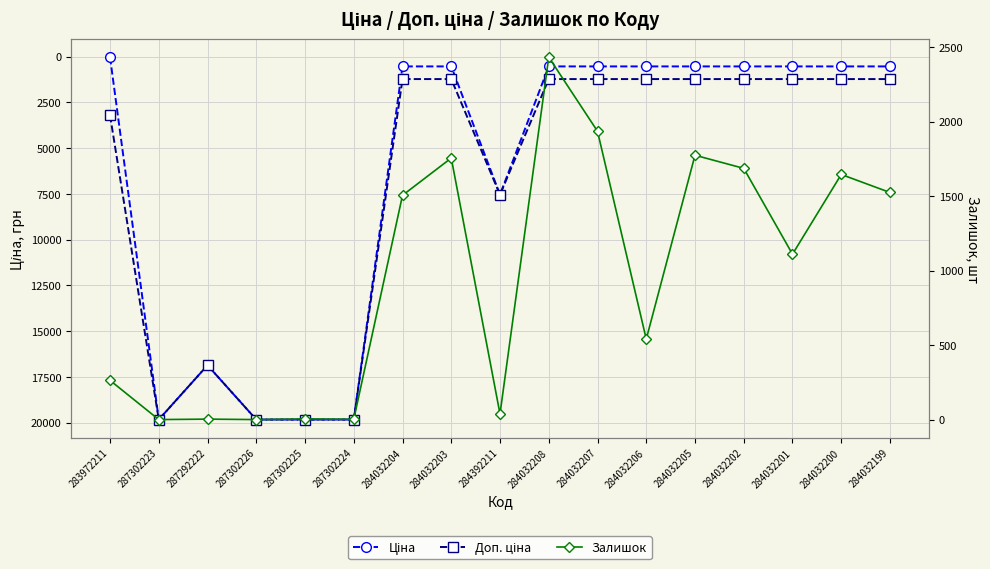

Which has a higher value, 284032205 or 284032204?

284032205